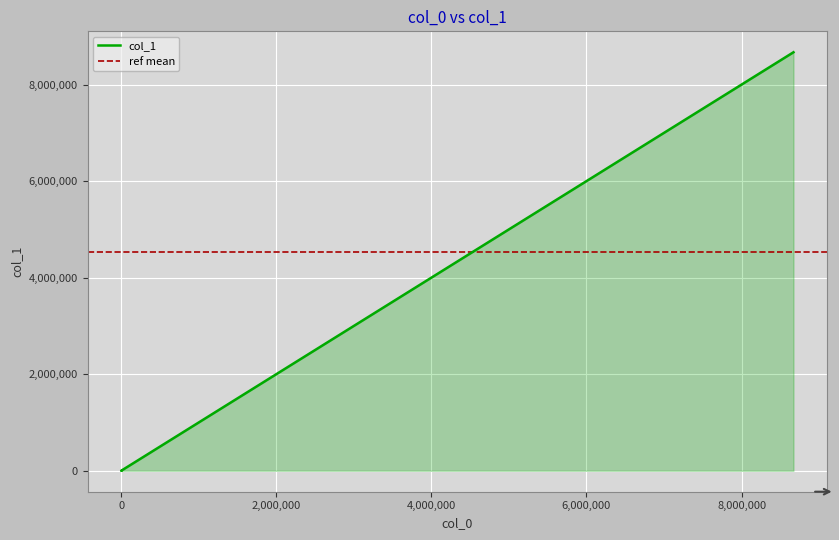

What is the maximum value shown in the chart?

8669250